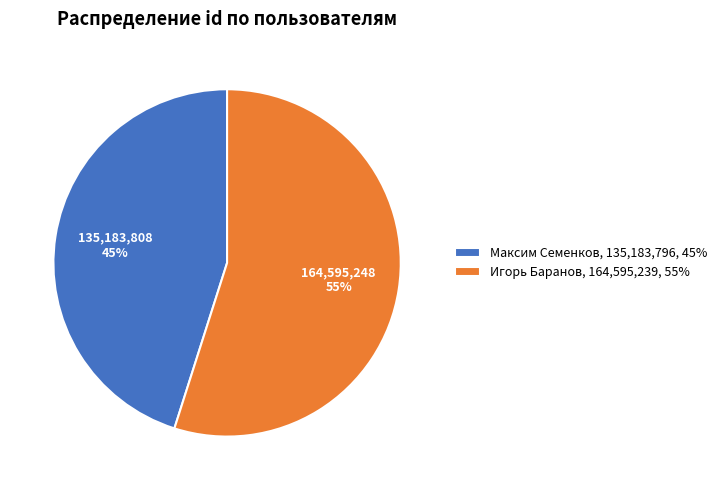

Rank the categories by value from highest to lowest.

Игорь Баранов, Максим Семенков